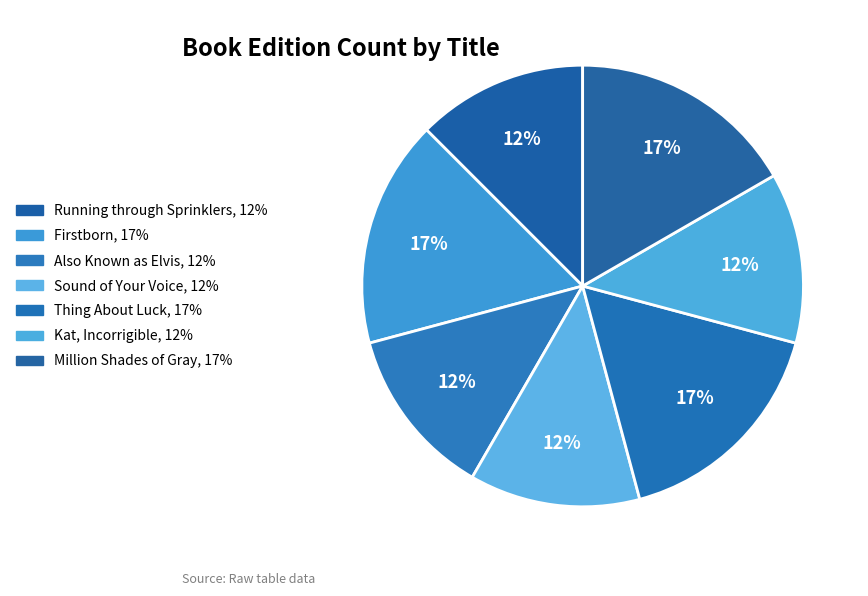

Is there any slice that represents more than half of the pie?

No